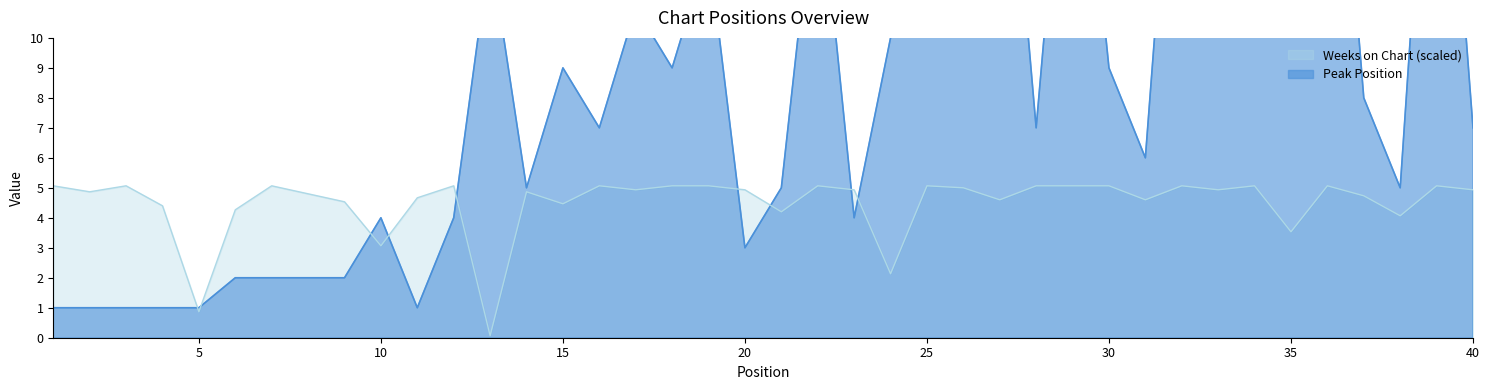

What is the value of the Weeks on Chart point at the 30th from the left?

5.1